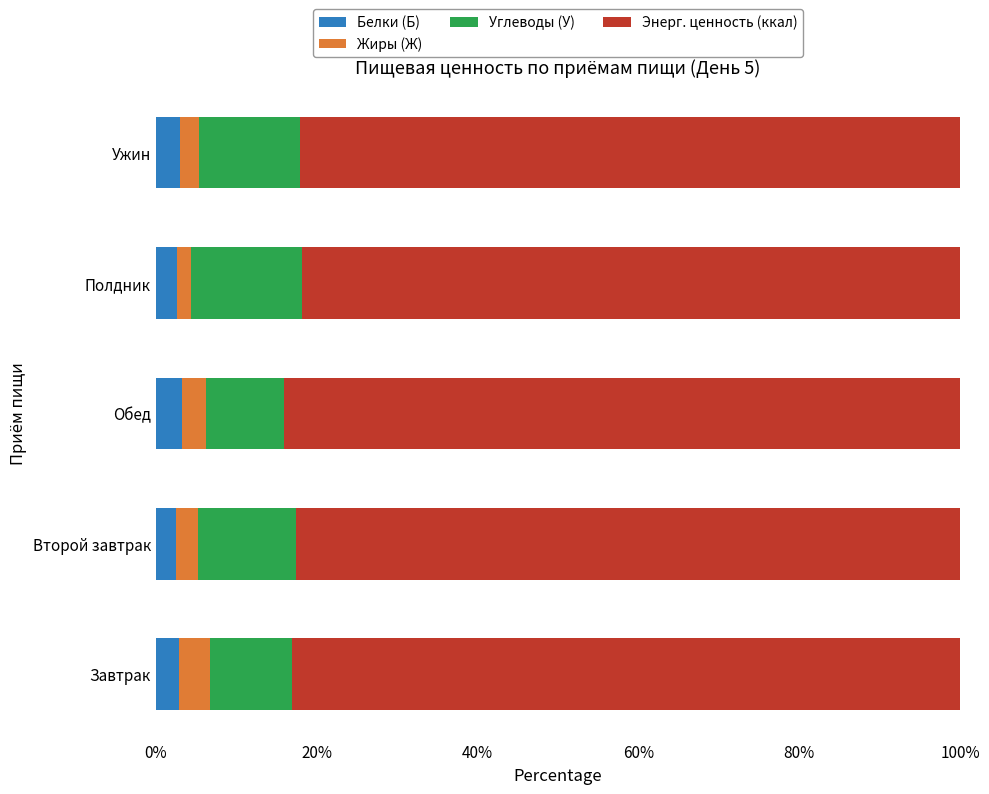

True or false: Белки (Б) has a value of 2.9 at Завтрак.

True